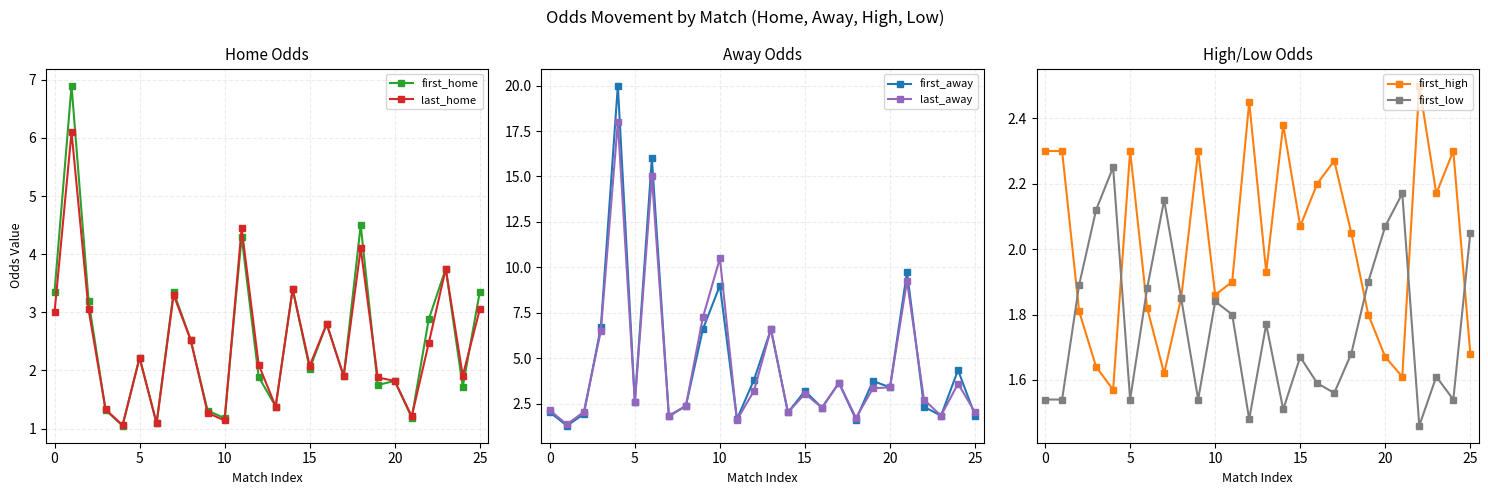

What is the sum of all first_low values?

46.0